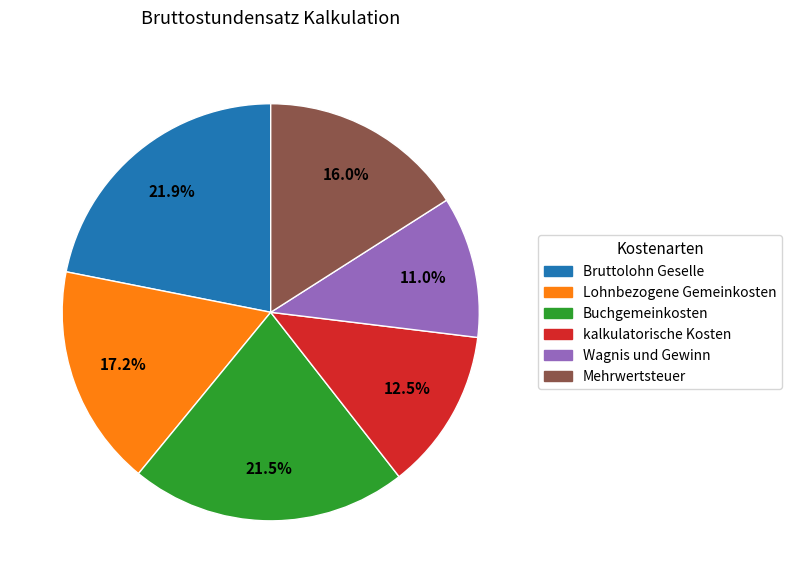

To the nearest percent, what portion does Bruttolohn Geselle represent?

22%